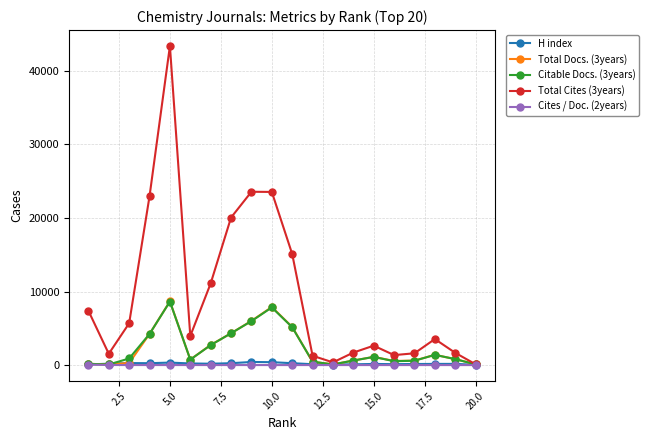

Which series has the largest total across all categories?

Total Cites (3years)